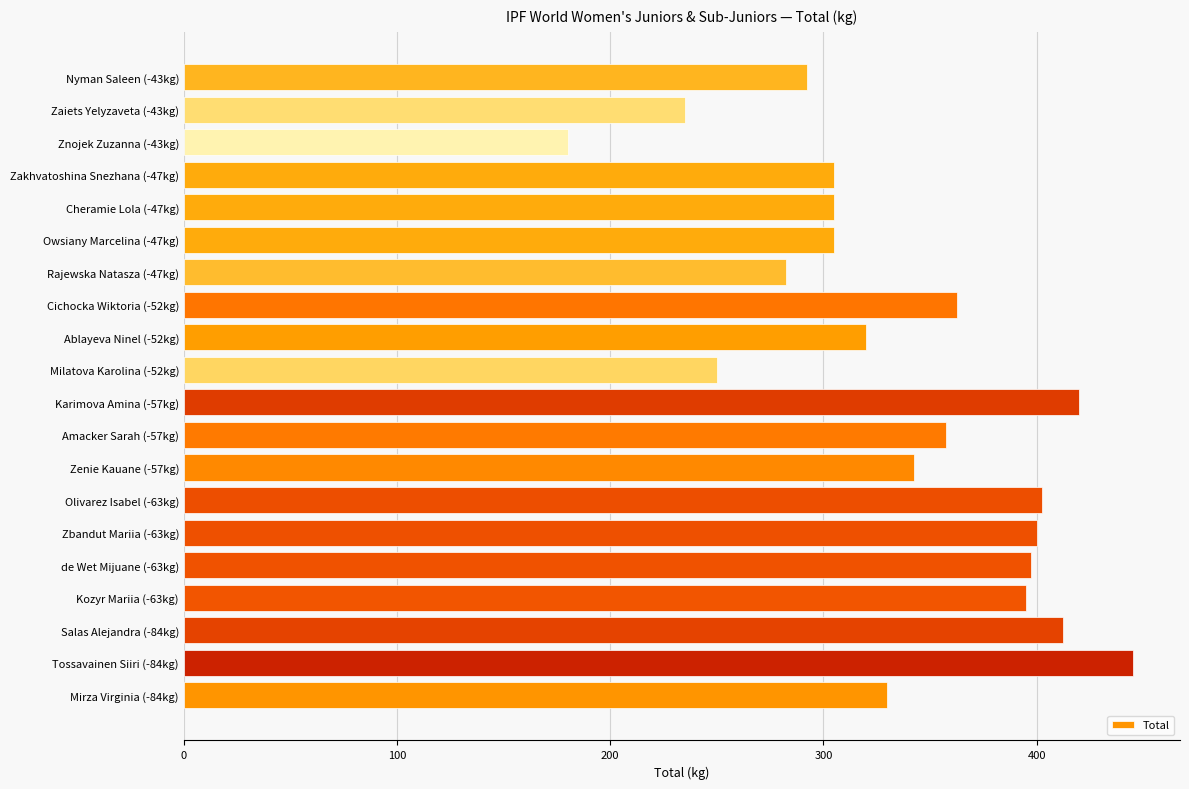

At which category does the chart reach its peak across all series?

Tossavainen Siiri (-84kg)